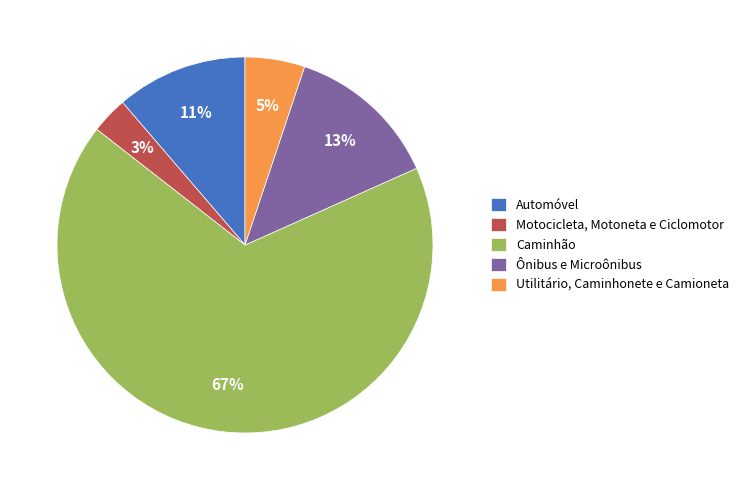

Approximately how many times larger is the value at Automóvel compared to Utilitário, Caminhonete e Camioneta?

2.2